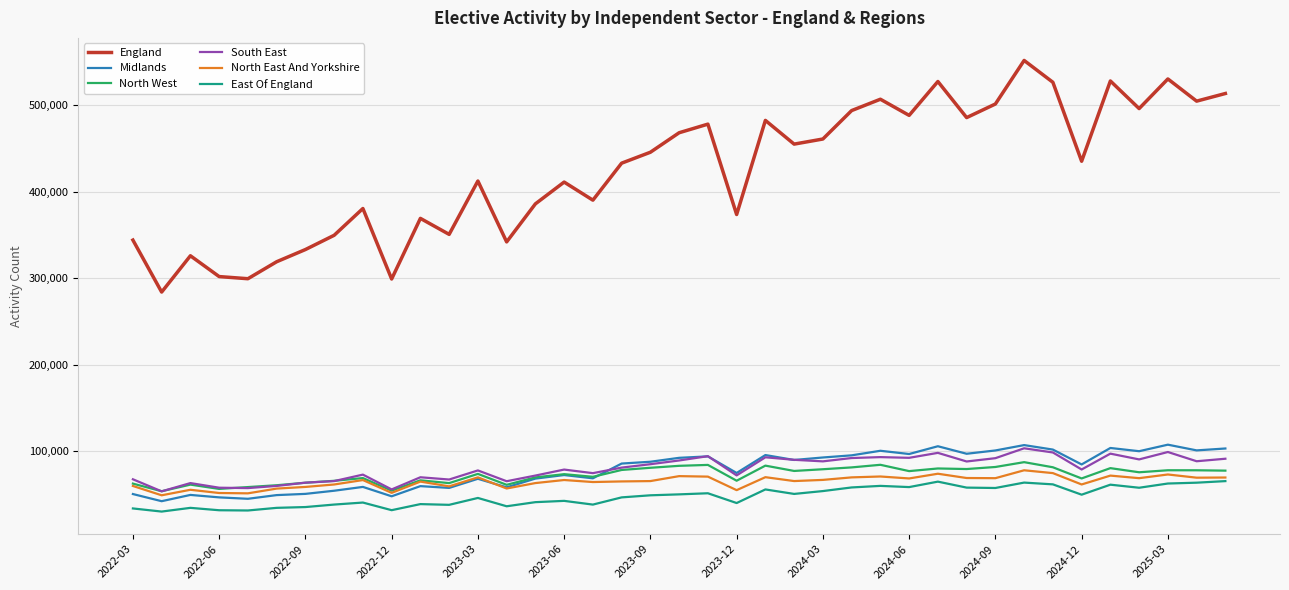

Which series has the widest spread of values?

England